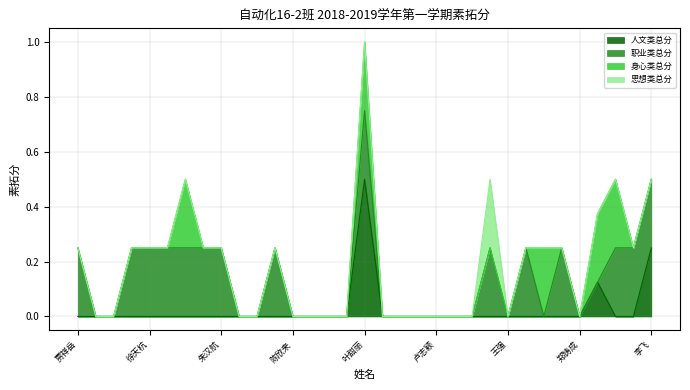

Is the value of 职业类总分 at 詹伟军 greater than the value of 人文类总分 at 郑新宇?

No